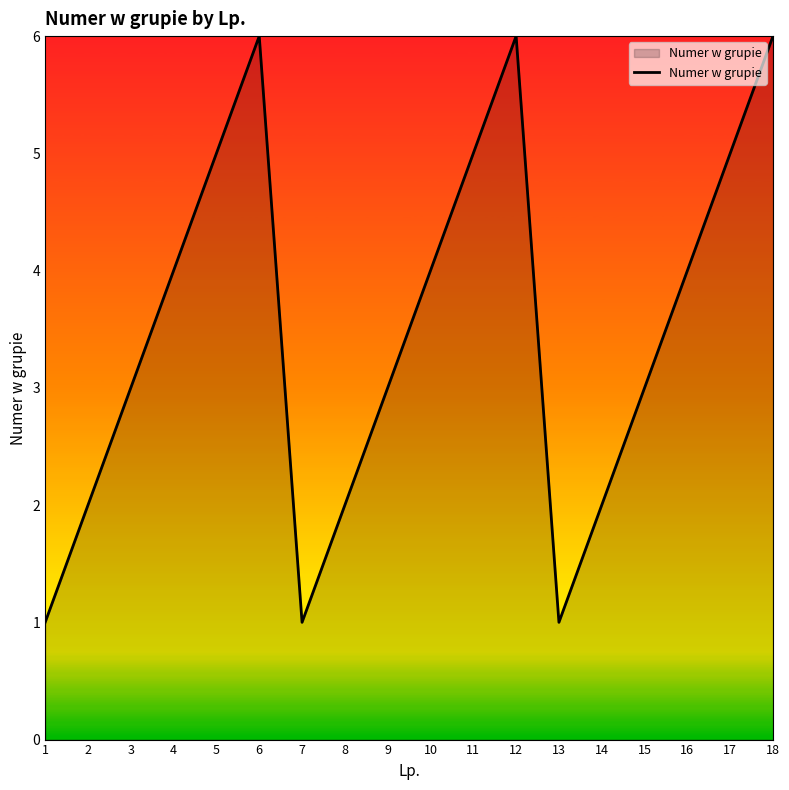

How many values are between 2 and 5?

12